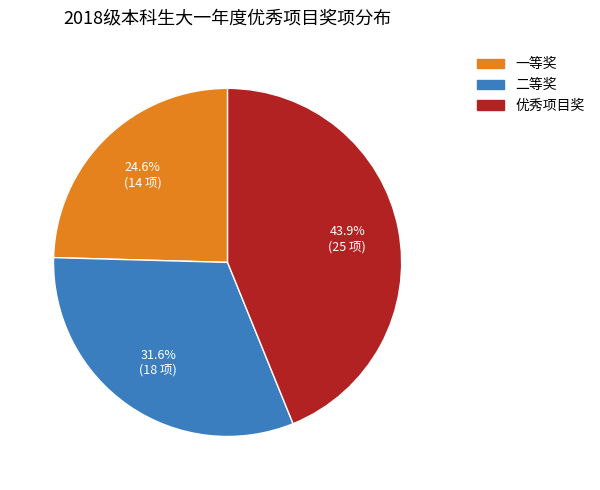

Is there any slice that represents more than half of the pie?

No